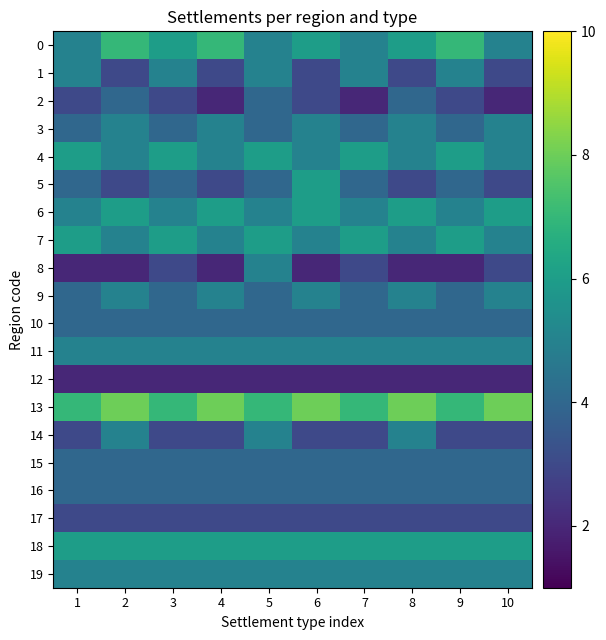

Reading left to right, transcribe all the data shown in this chart.

0: 1=5	2=7	3=6	4=7	5=5	6=6	7=5	8=6	9=7	10=5
1: 1=5	2=3	3=5	4=3	5=5	6=3	7=5	8=3	9=5	10=3
2: 1=3	2=4	3=3	4=2	5=4	6=3	7=2	8=4	9=3	10=2
3: 1=4	2=5	3=4	4=5	5=4	6=5	7=4	8=5	9=4	10=5
4: 1=6	2=5	3=6	4=5	5=6	6=5	7=6	8=5	9=6	10=5
5: 1=4	2=3	3=4	4=3	5=4	6=6	7=4	8=3	9=4	10=3
6: 1=5	2=6	3=5	4=6	5=5	6=6	7=5	8=6	9=5	10=6
7: 1=6	2=5	3=6	4=5	5=6	6=5	7=6	8=5	9=6	10=5
8: 1=2	2=2	3=3	4=2	5=5	6=2	7=3	8=2	9=2	10=3
9: 1=4	2=5	3=4	4=5	5=4	6=5	7=4	8=5	9=4	10=5
10: 1=4	2=4	3=4	4=4	5=4	6=4	7=4	8=4	9=4	10=4
11: 1=5	2=5	3=5	4=5	5=5	6=5	7=5	8=5	9=5	10=5
12: 1=2	2=2	3=2	4=2	5=2	6=2	7=2	8=2	9=2	10=2
13: 1=7	2=8	3=7	4=8	5=7	6=8	7=7	8=8	9=7	10=8
14: 1=3	2=5	3=3	4=3	5=5	6=3	7=3	8=5	9=3	10=3
15: 1=4	2=4	3=4	4=4	5=4	6=4	7=4	8=4	9=4	10=4
16: 1=4	2=4	3=4	4=4	5=4	6=4	7=4	8=4	9=4	10=4
17: 1=3	2=3	3=3	4=3	5=3	6=3	7=3	8=3	9=3	10=3
18: 1=6	2=6	3=6	4=6	5=6	6=6	7=6	8=6	9=6	10=6
19: 1=5	2=5	3=5	4=5	5=5	6=5	7=5	8=5	9=5	10=5